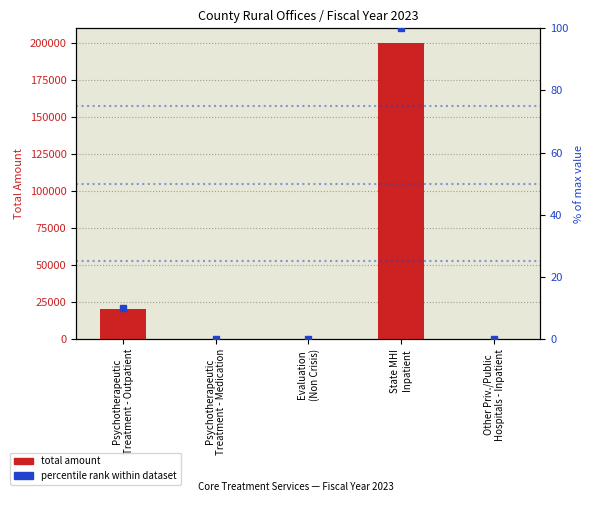

What are all the series names shown in the legend?

Total Amount, percentile rank within dataset